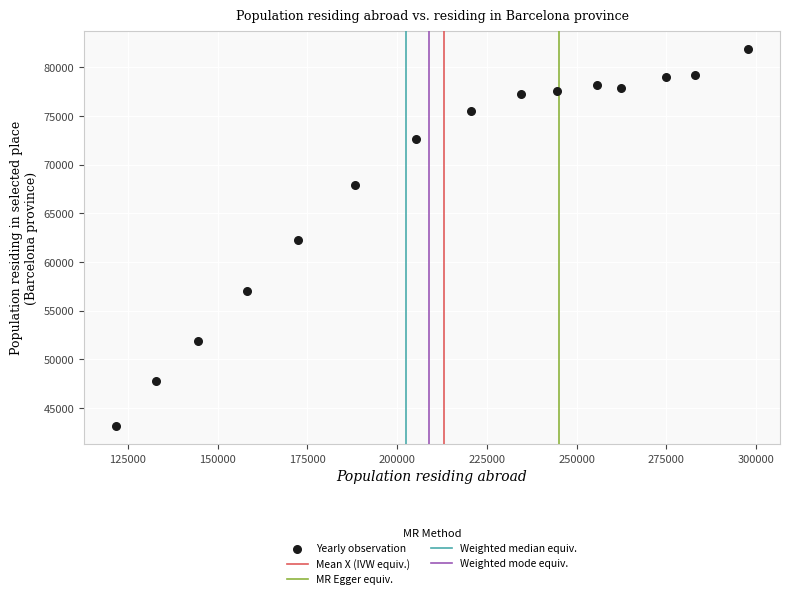

What is the range of Y values (max minus min)?

38641